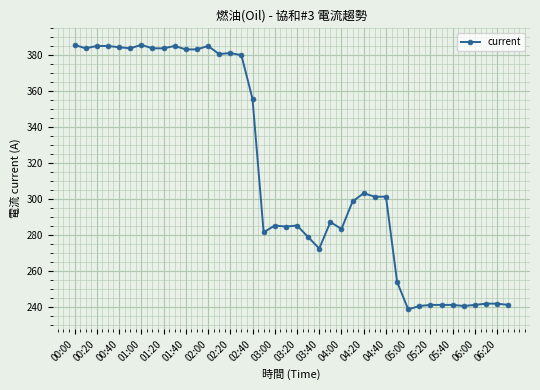

What is the average value?

315.7